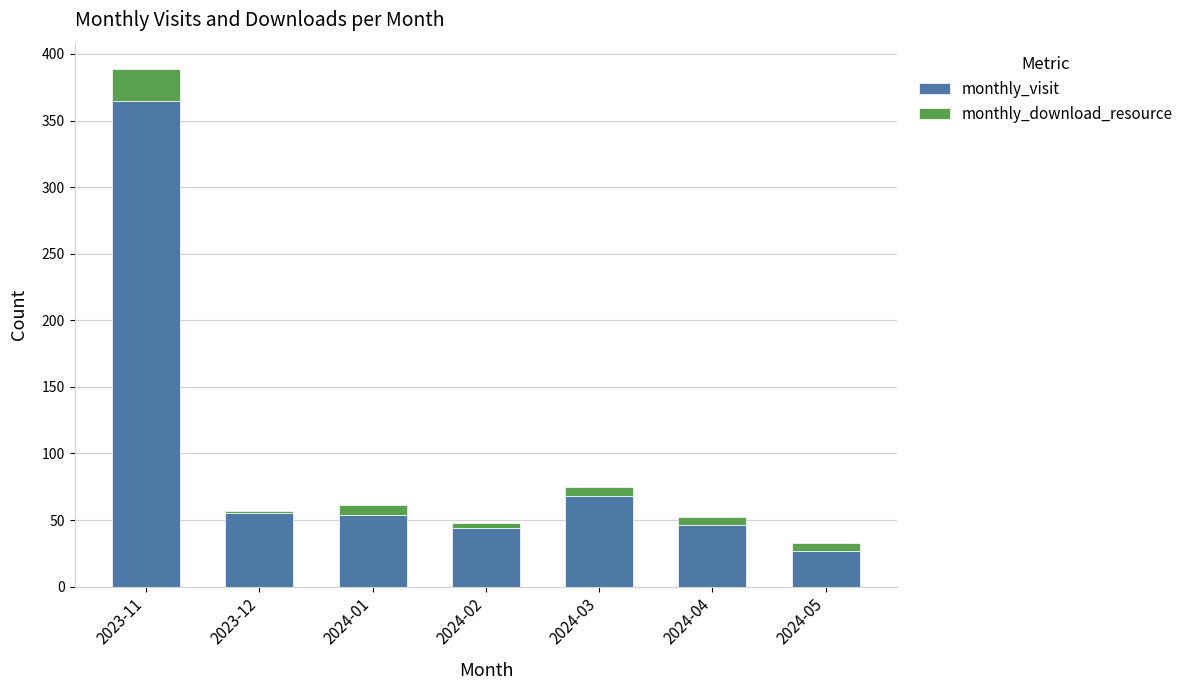

What are all the series names shown in the legend?

monthly_visit, monthly_download_resource